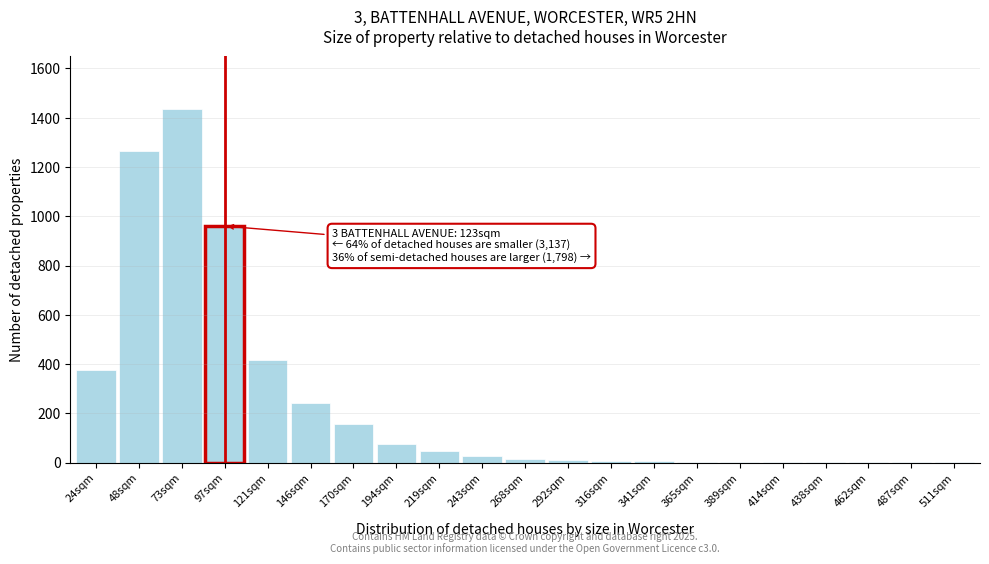

What is the sum of all values?

5042